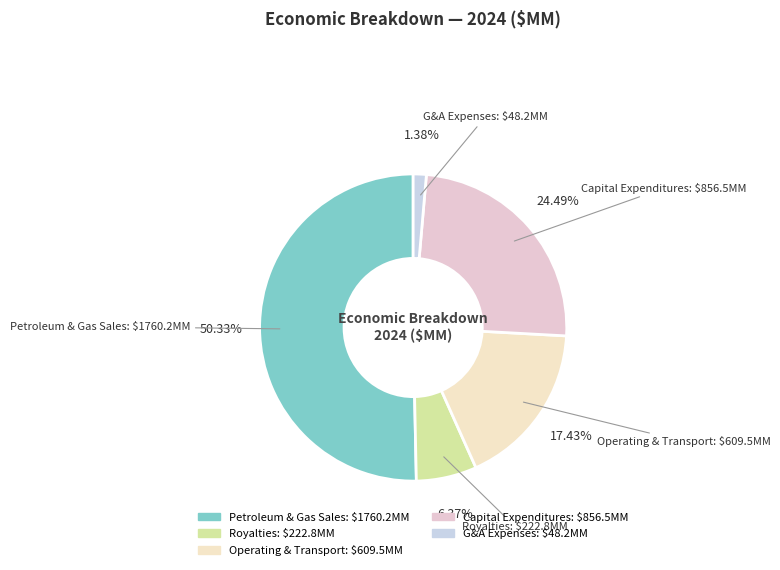

How many slices are in this pie chart?

5